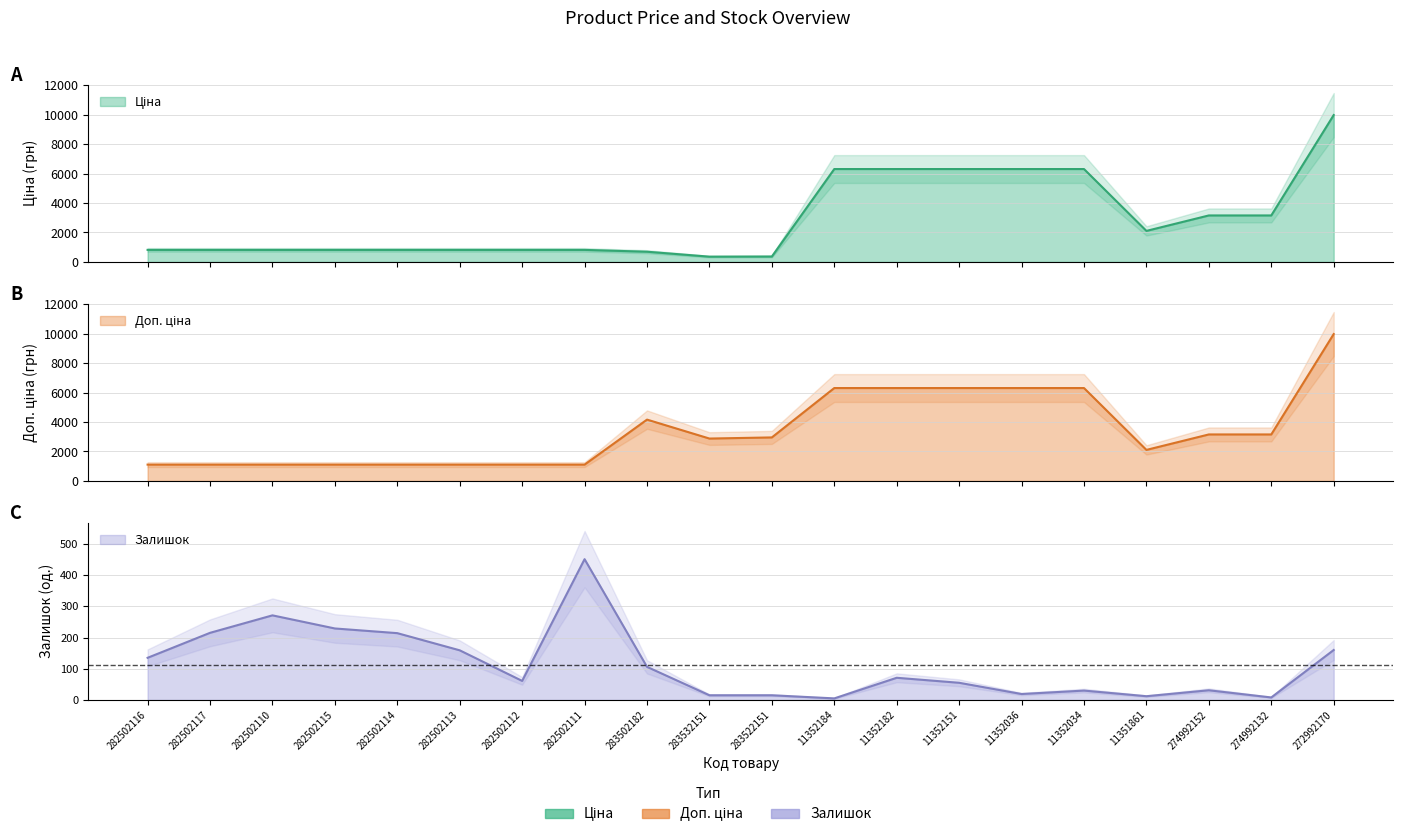

What is the difference between the highest and lowest values at 272992170?

9815.0